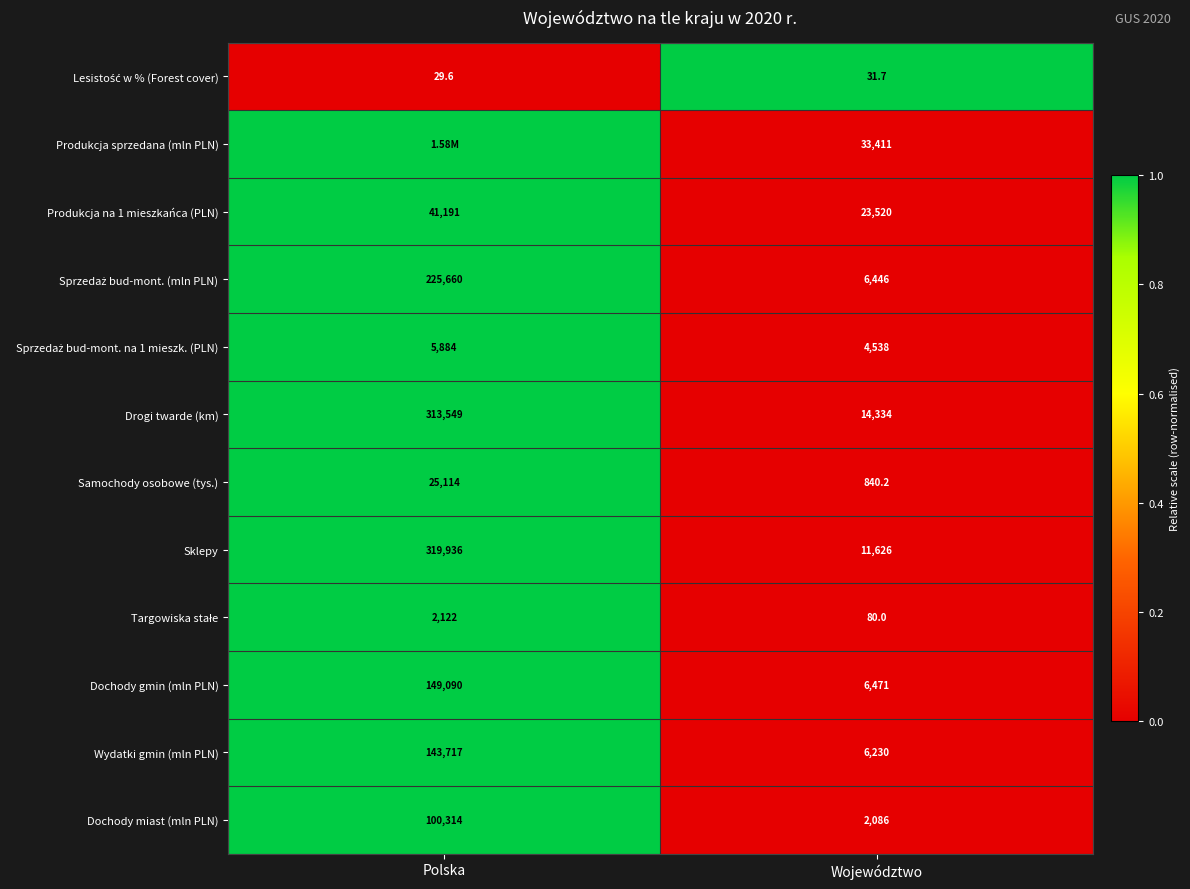

What is the difference between the Dochody gmin (mln PLN) values at Województwo and Polska?

142619.0